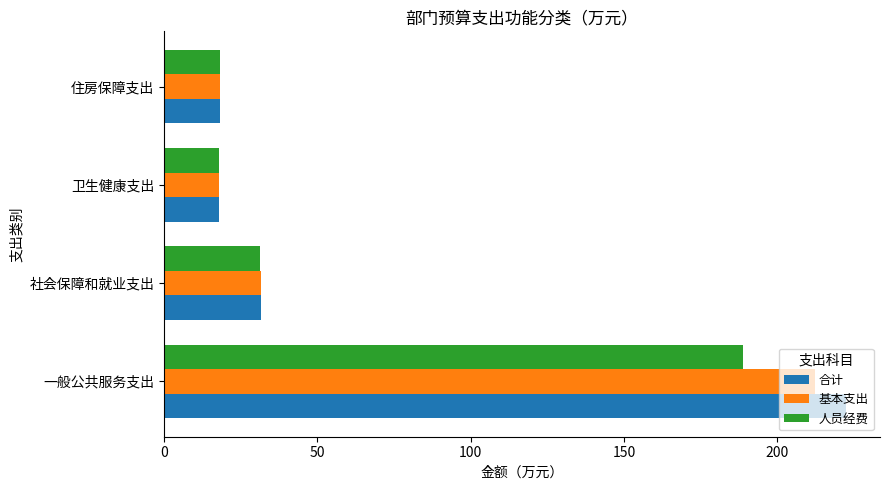

What is the sum of the 基本支出 values at 一般公共服务支出 and 社会保障和就业支出?

243.8